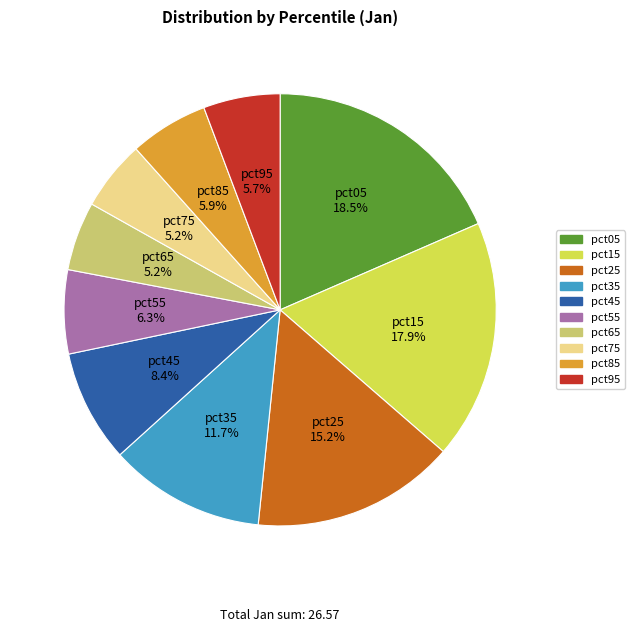

What is the ratio of the value at pct75 to the value at pct25?

0.3